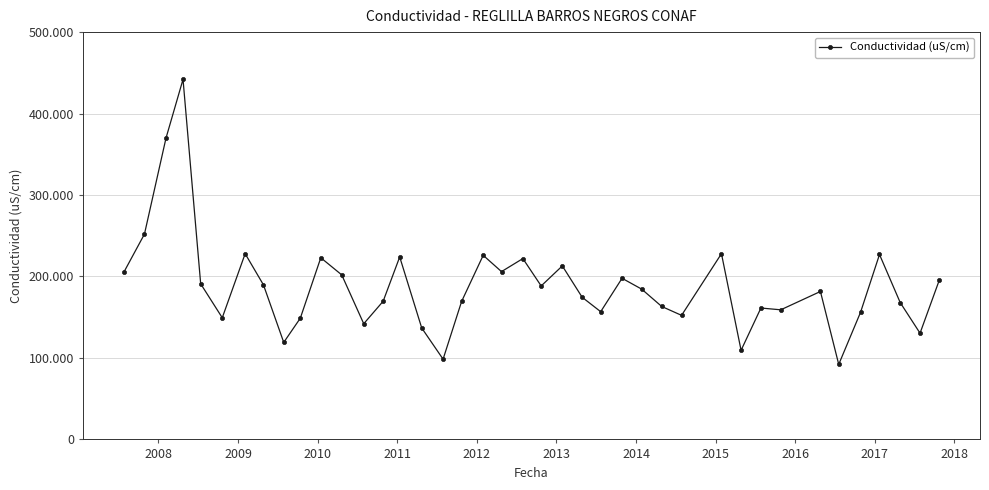

Does the chart have visible grid lines?

Yes